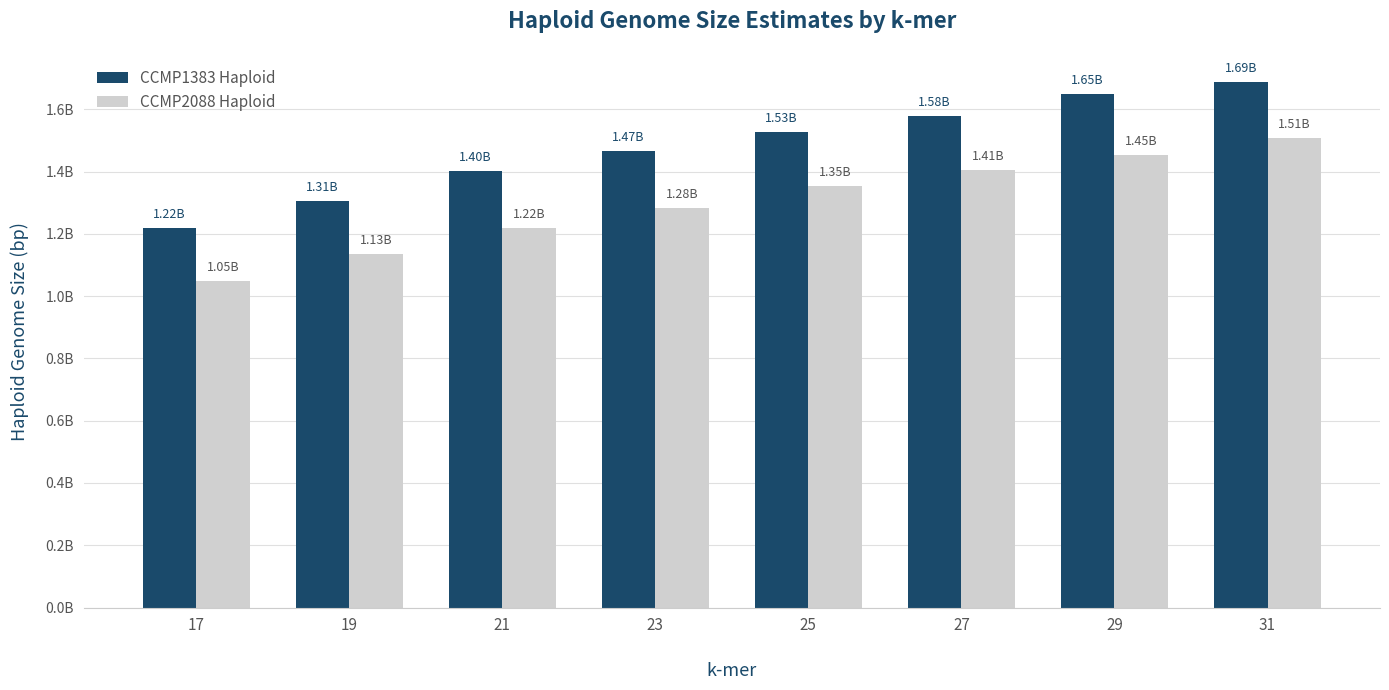

What is the total value across all series at 21?

2619095769